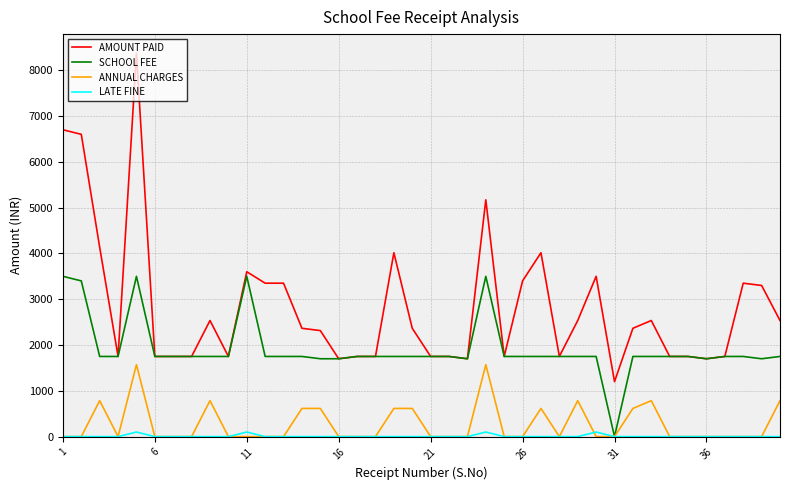

Reading right to left, list all the values displayed in this chart.

AMOUNT PAID: 2535	3300	3350	1750	1700	1750	1750	2535	2365	1200	3500	2535	1750	4015	3400	1750	5170	1700	1750	1750	2365	4015	1750	1750	1700	2315	2365	3350	3350	3600	1750	2535	1750	1750	1750	8370	1750	4135	6600	6700
SCHOOL FEE: 1750	1700	1750	1750	1700	1750	1750	1750	1750	0	1750	1750	1750	1750	1750	1750	3500	1700	1750	1750	1750	1750	1750	1750	1700	1700	1750	1750	1750	3500	1750	1750	1750	1750	1750	3500	1750	1750	3400	3500
ANNUAL CHARGES: 785	0	0	0	0	0	0	785	615	0	0	785	0	615	0	0	1570	0	0	0	615	615	0	0	0	615	615	0	0	0	0	785	0	0	0	1570	0	785	0	0
LATE FINE: 0	0	0	0	0	0	0	0	0	0	100	0	0	0	0	0	100	0	0	0	0	0	0	0	0	0	0	0	0	100	0	0	0	0	0	100	0	0	0	0